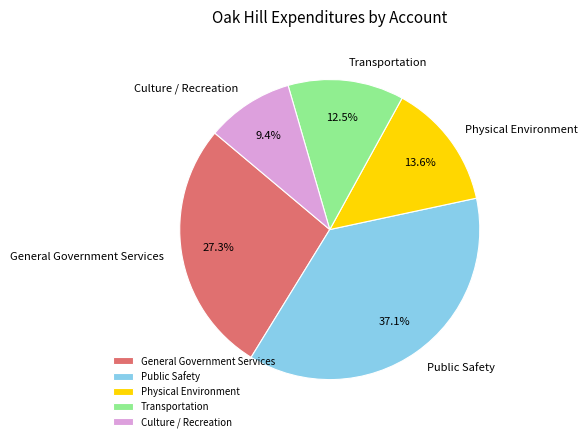

To the nearest percent, what is the difference between the Public Safety and Culture / Recreation slice percentages?

28%